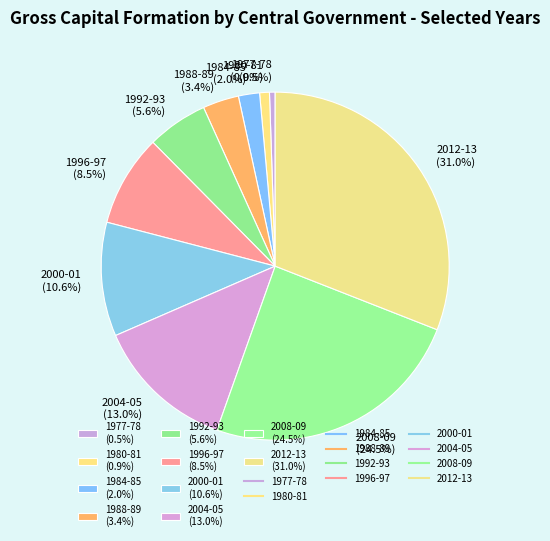

What is the largest slice in the pie chart?

2012-13